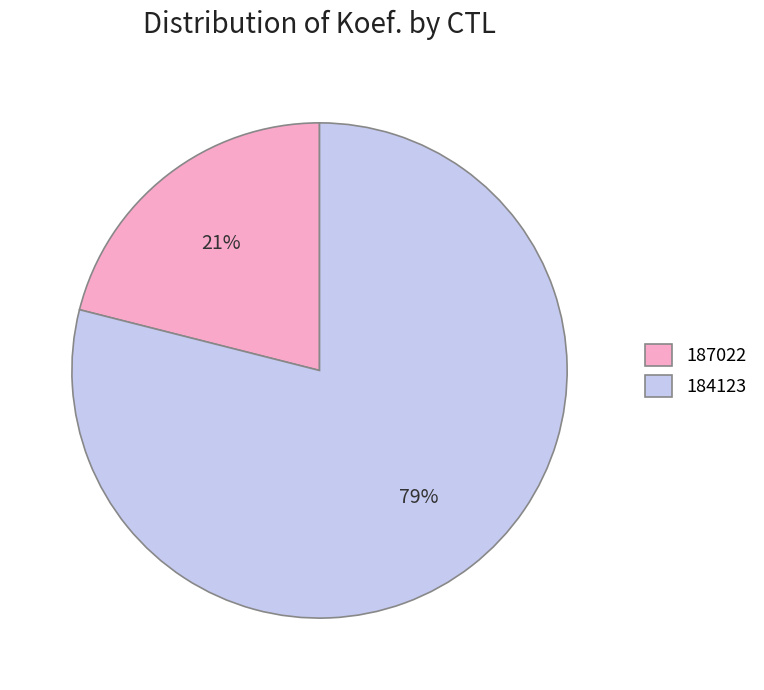

Does 187022 account for over 50% of the chart?

No